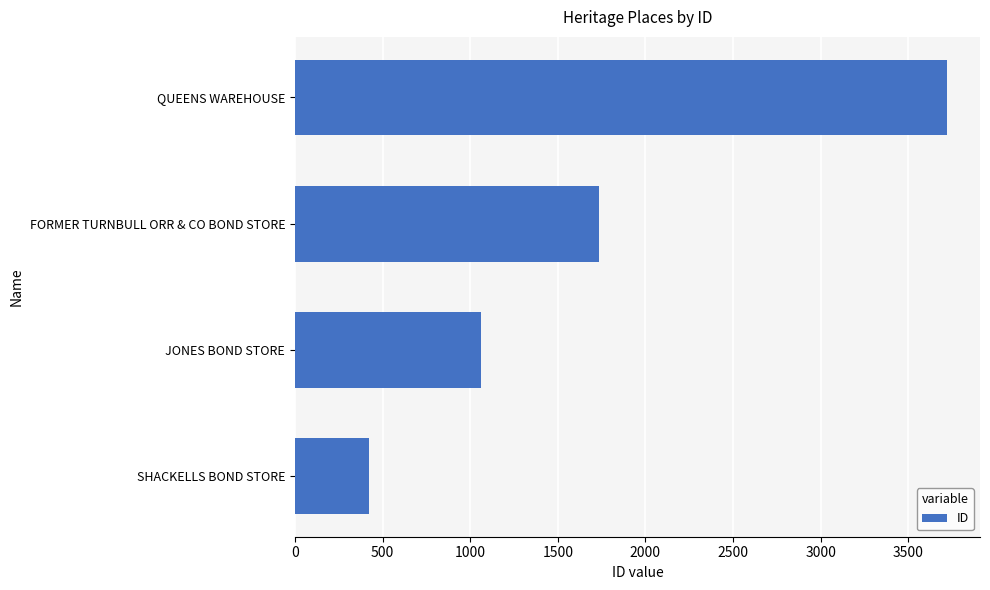

At which label is the value closest to 2071?

FORMER TURNBULL ORR & CO BOND STORE